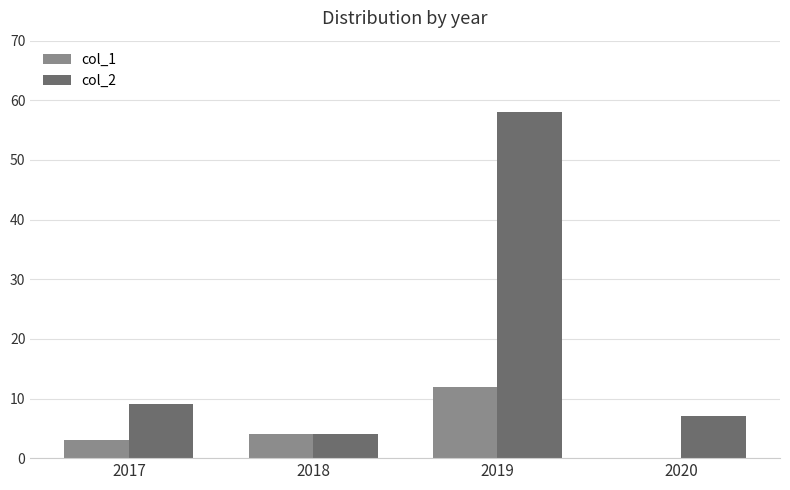

Reading left to right, extract all data points from this chart.

col_1: 3	4	12	0
col_2: 9	4	58	7